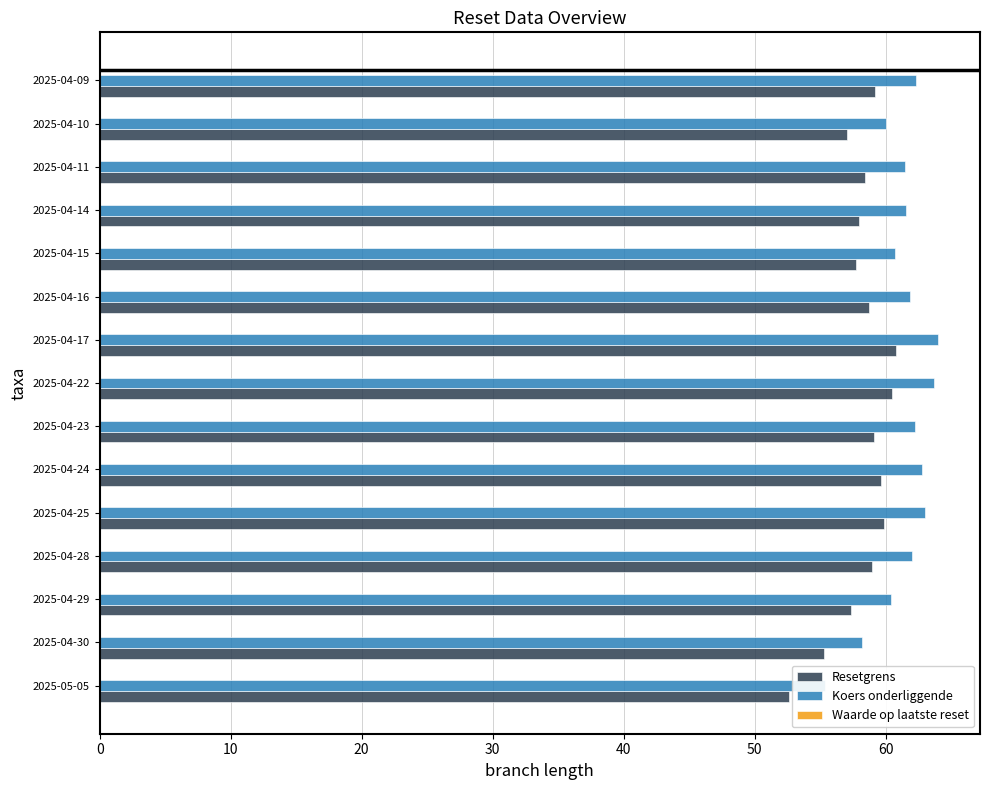

Count the number of categories in the chart.

15